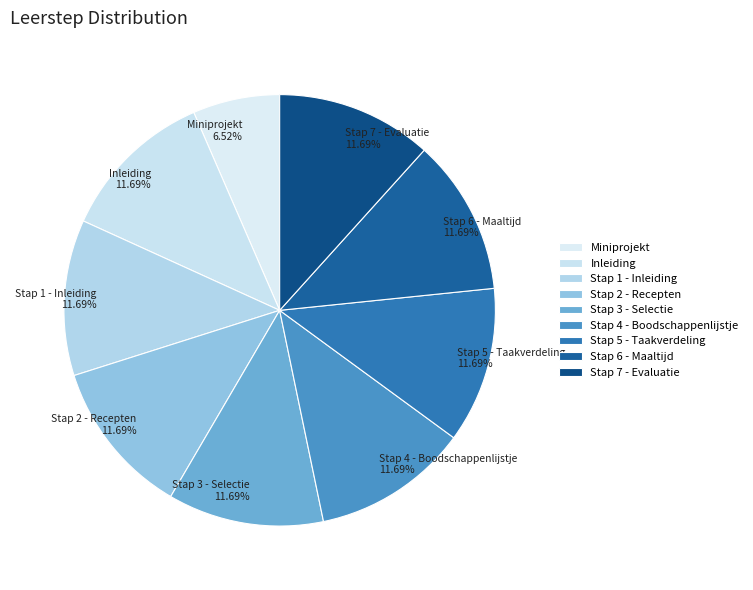

Which slice is the smallest?

Miniprojekt